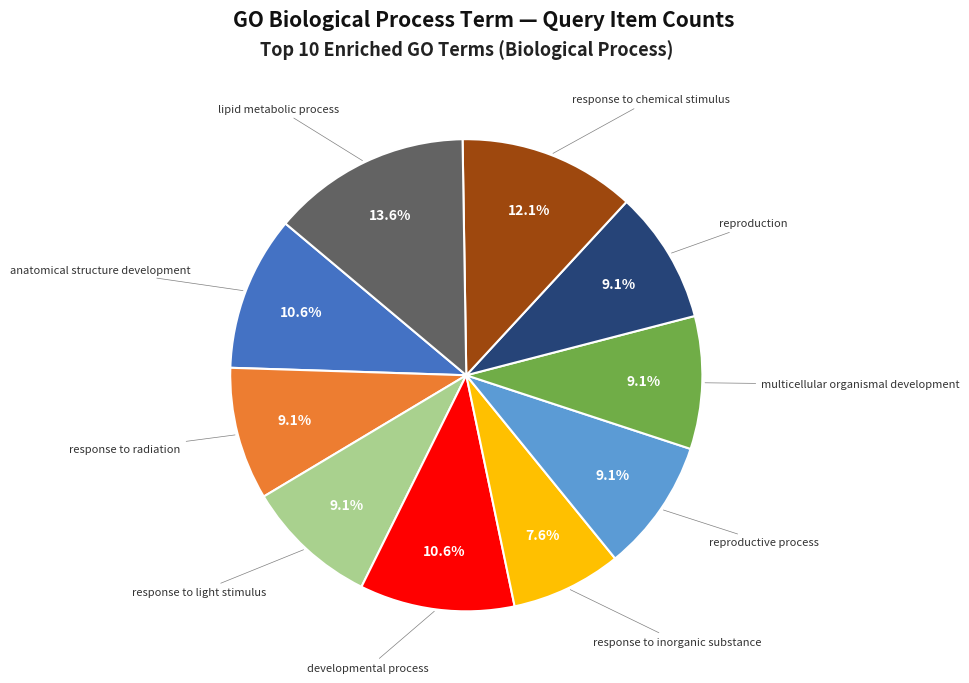

Is there any slice that represents more than half of the pie?

No